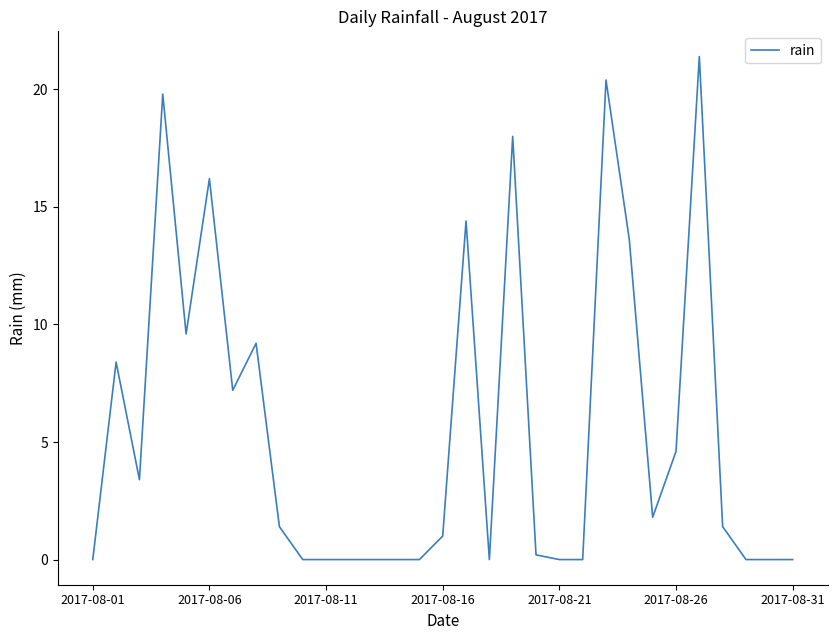

The chart shows a value of 13.5 at 2017-08-11. True or false?

False